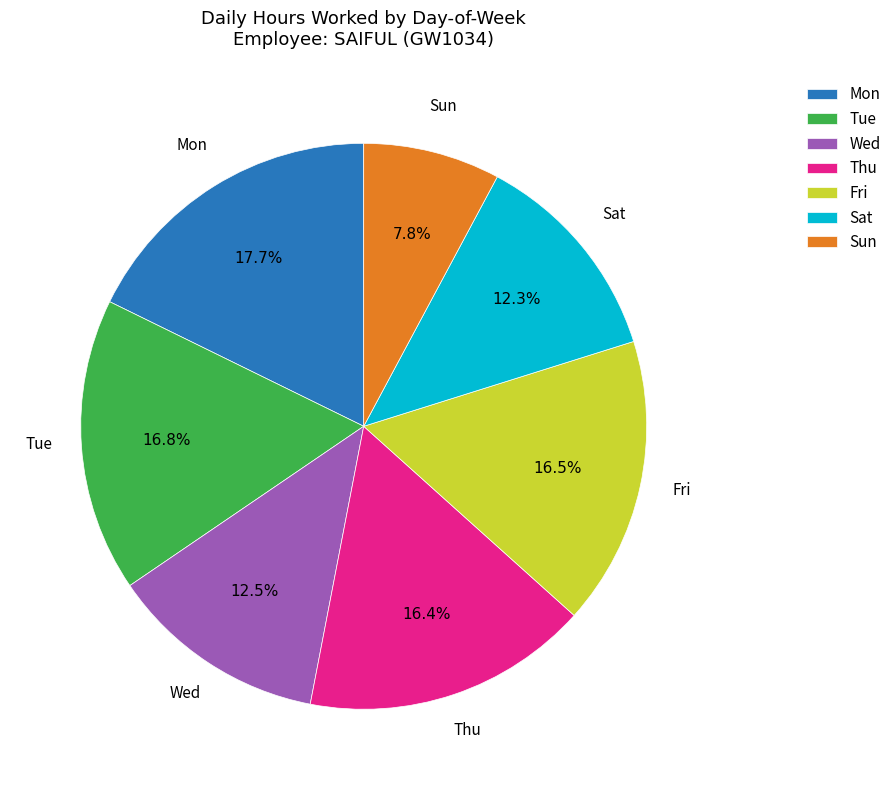

What percentage is NOT represented by Thu?

83.6%